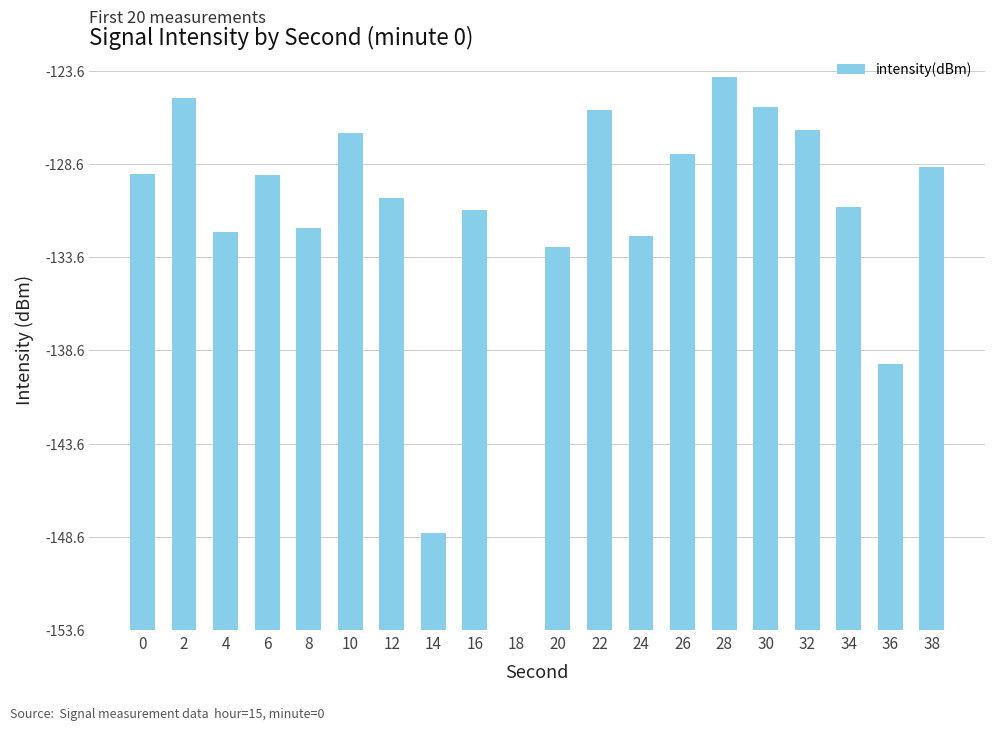

Are the bars horizontal?

No